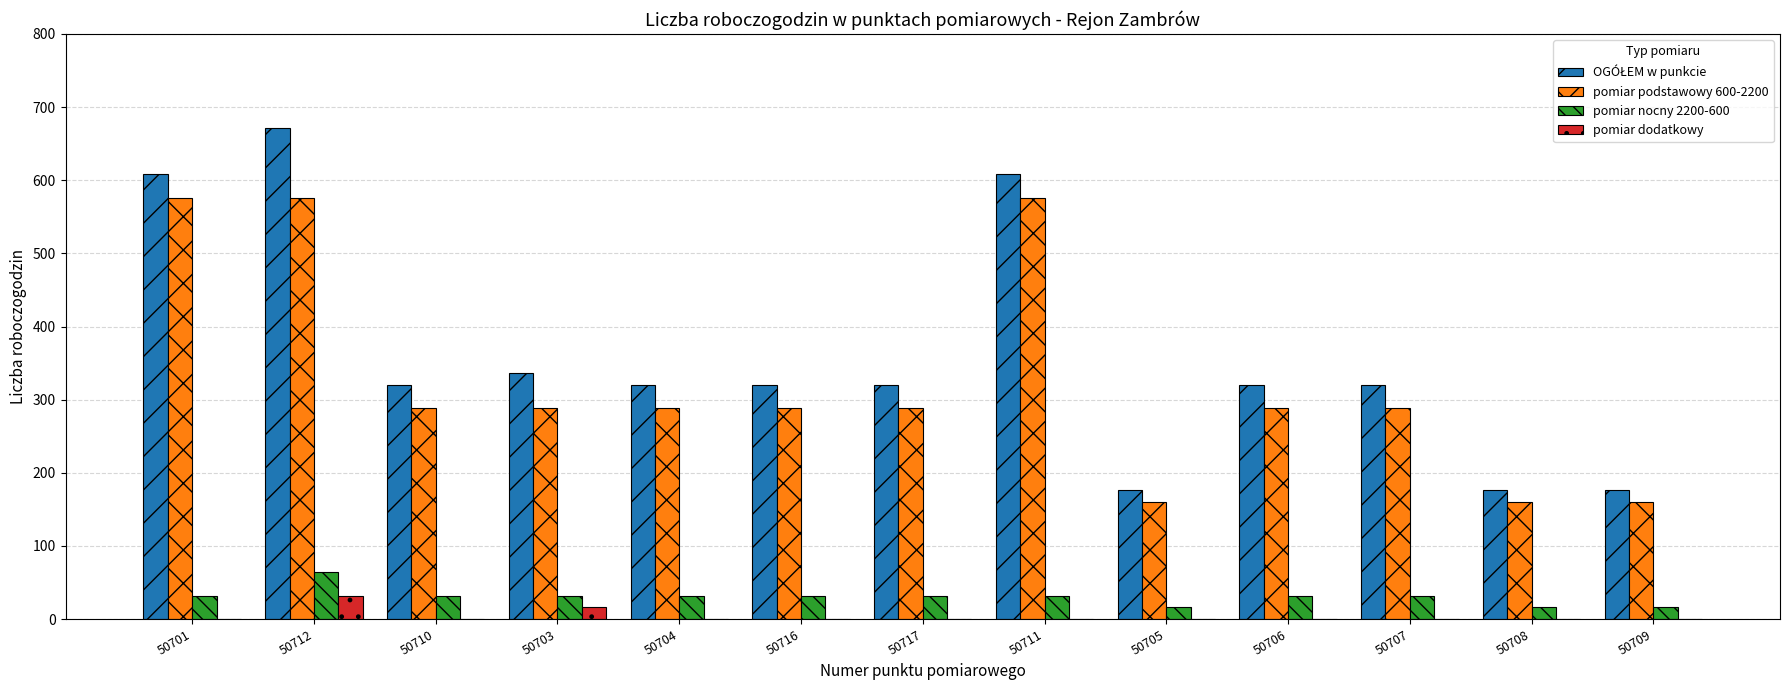

What is the highest value of the pomiar nocny 2200-600 series?

64